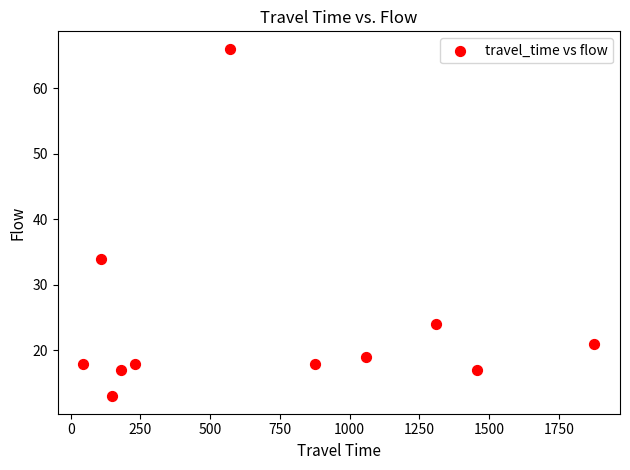

What is the range of Y values (max minus min)?

53